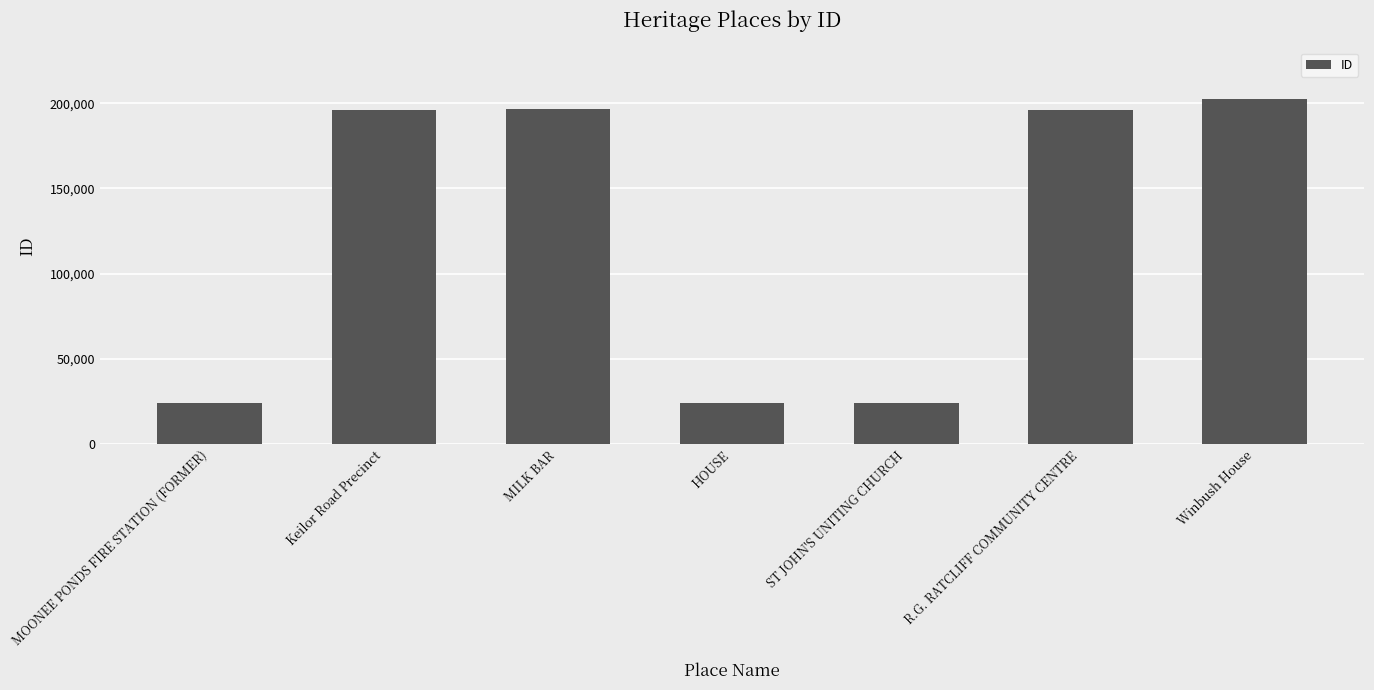

Approximately how many times larger is the value at R.G. RATCLIFF COMMUNITY CENTRE compared to MOONEE PONDS FIRE STATION (FORMER)?

8.2